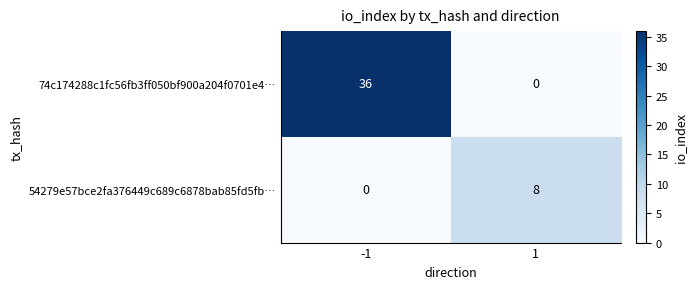

What is the sum of all 54279e57bce2fa376449c689c6878bab85fd5fb… values?

8